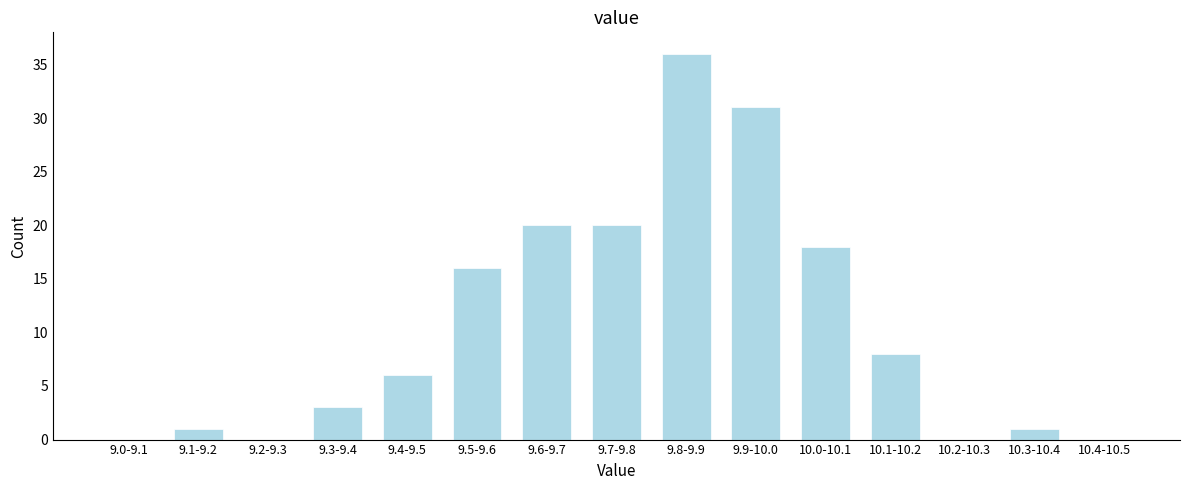

Reading left to right, list all the values displayed in this chart.

9.0-9.1=0	9.1-9.2=1	9.2-9.3=0	9.3-9.4=3	9.4-9.5=6	9.5-9.6=16	9.6-9.7=20	9.7-9.8=20	9.8-9.9=36	9.9-10.0=31	10.0-10.1=18	10.1-10.2=8	10.2-10.3=0	10.3-10.4=1	10.4-10.5=0